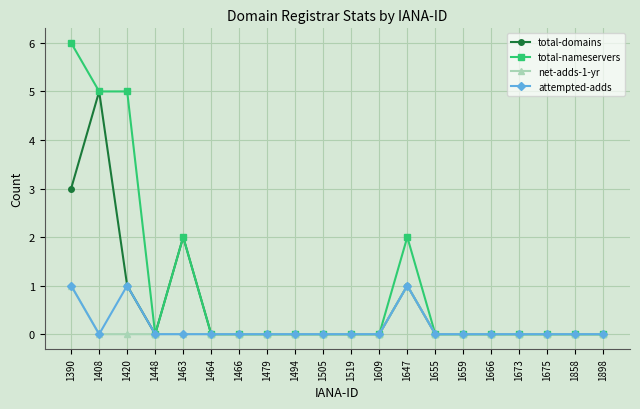

Where is the first local minimum for attempted-adds?

1408